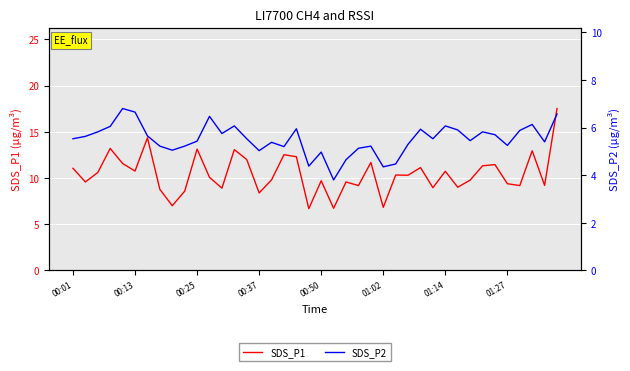

At which category is the sum across all series the highest?

39